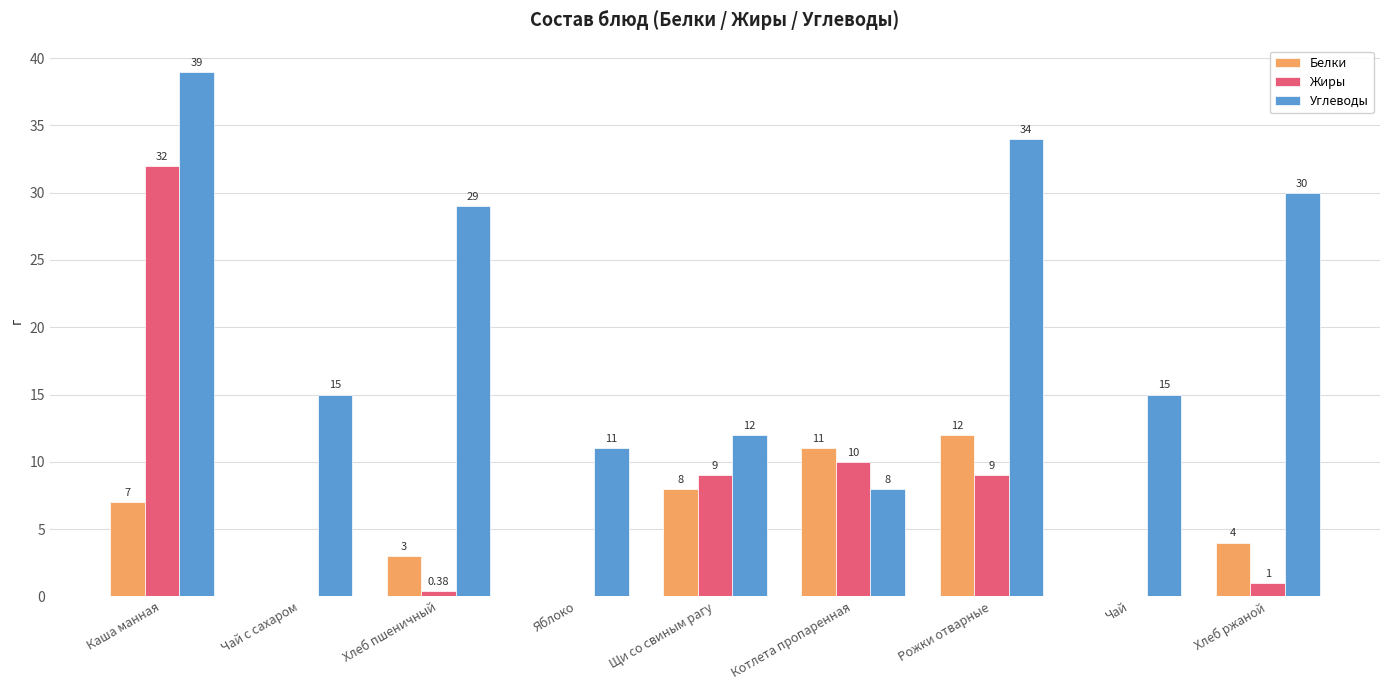

What is the total value across all series at Яблоко?

11.0